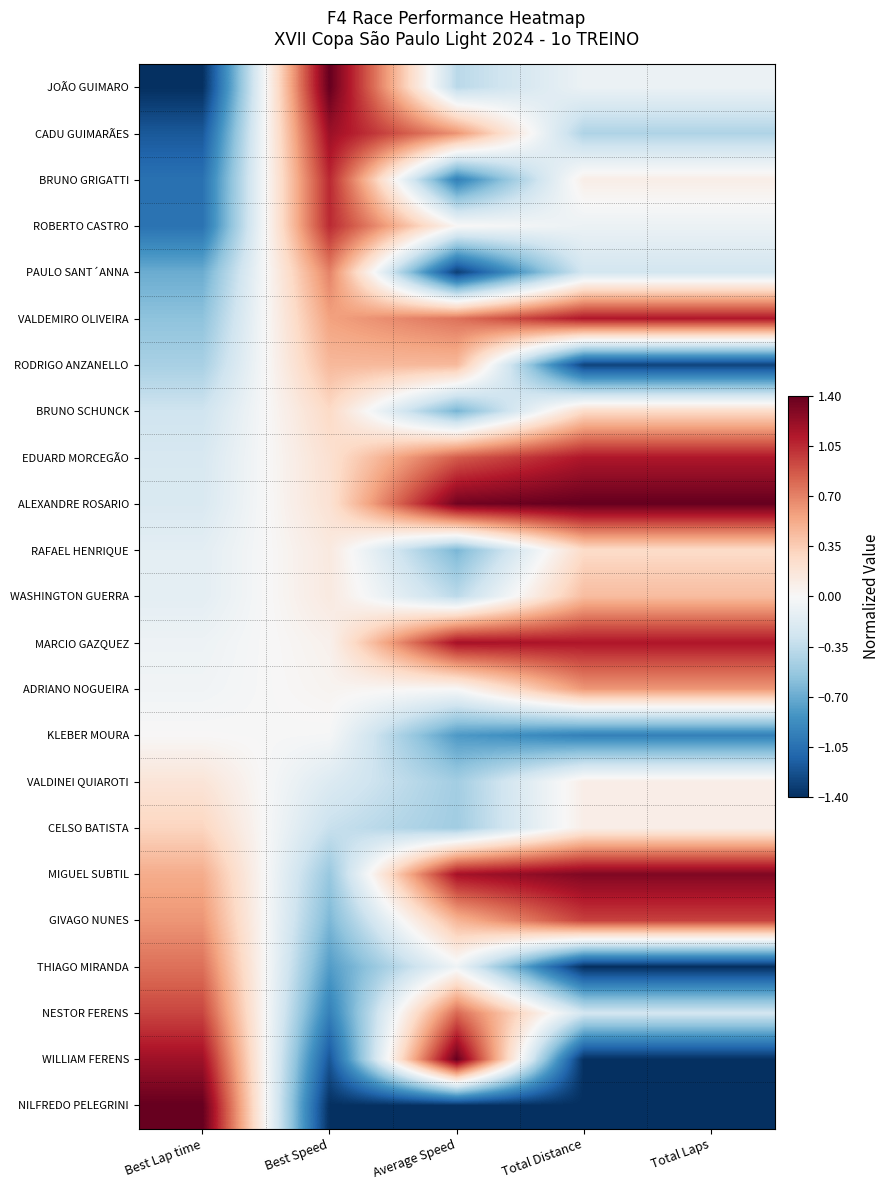

Between Total Laps and Best Lap time, which is larger?

Total Laps